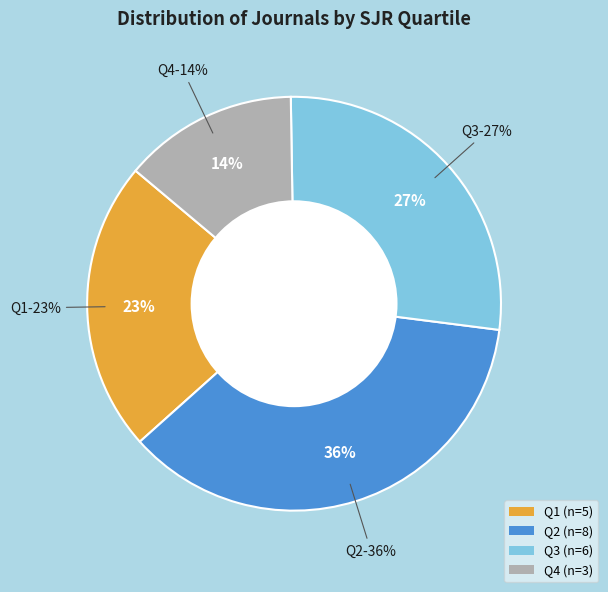

What is the ratio of the value at Q2 to the value at Q1?

1.6